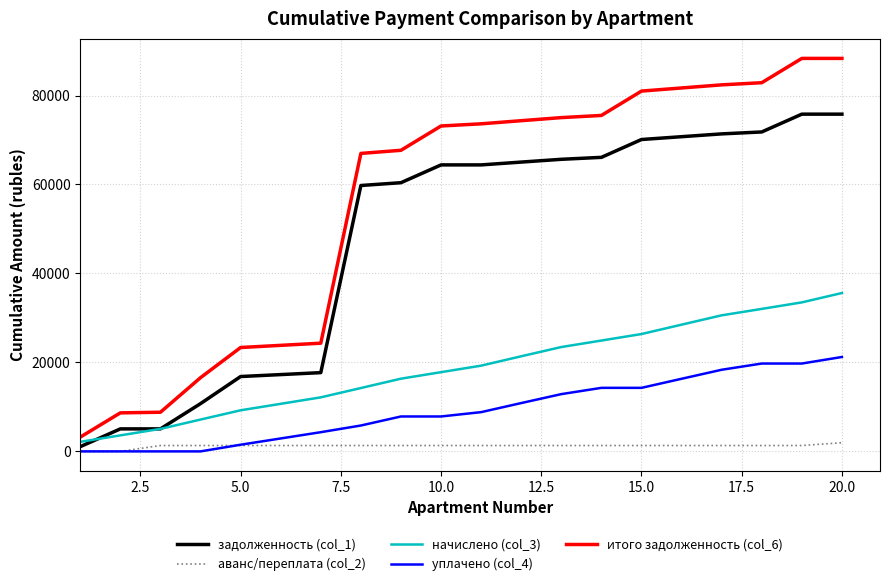

Which series has the largest total across all categories?

итого задолженность (col_6)